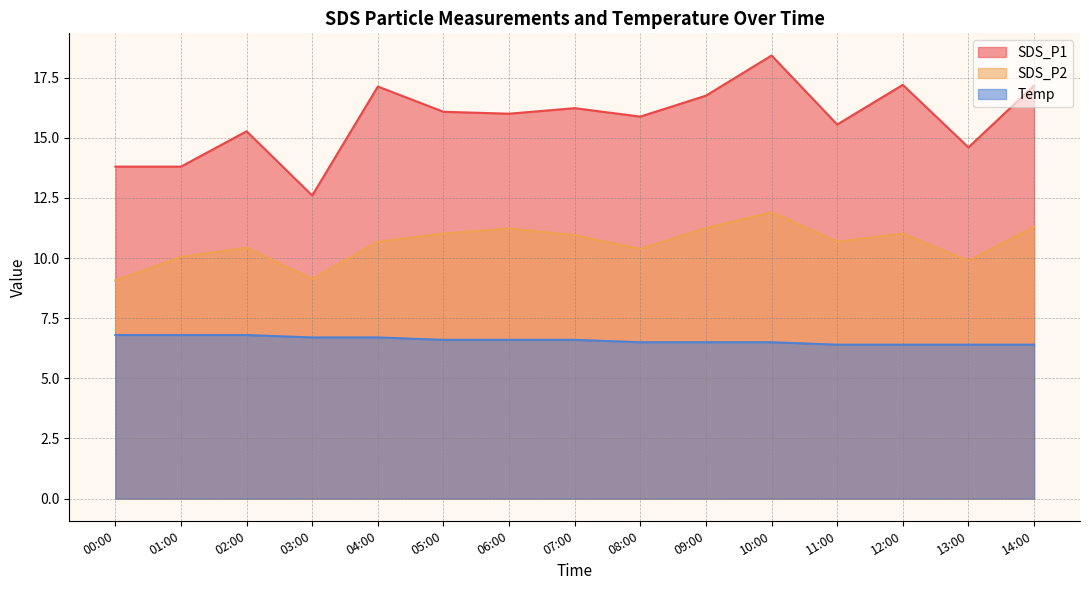

True or false: SDS_P2 and Temp cross at least once.

False